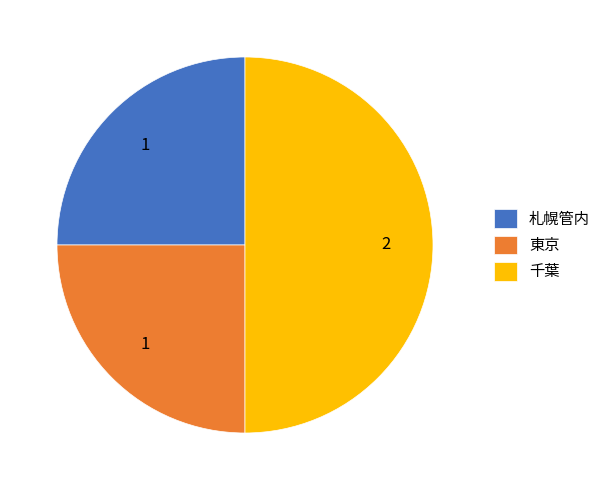

What is the largest slice in the pie chart?

千葉